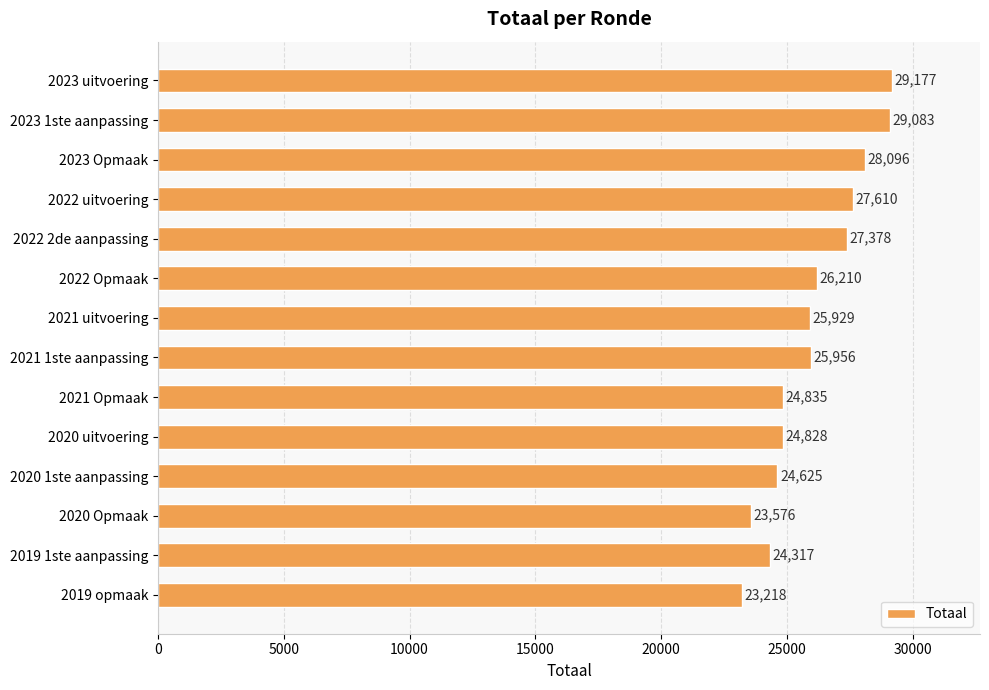

What is the ratio of the value at 2023 Opmaak to the value at 2020 Opmaak?

1.2